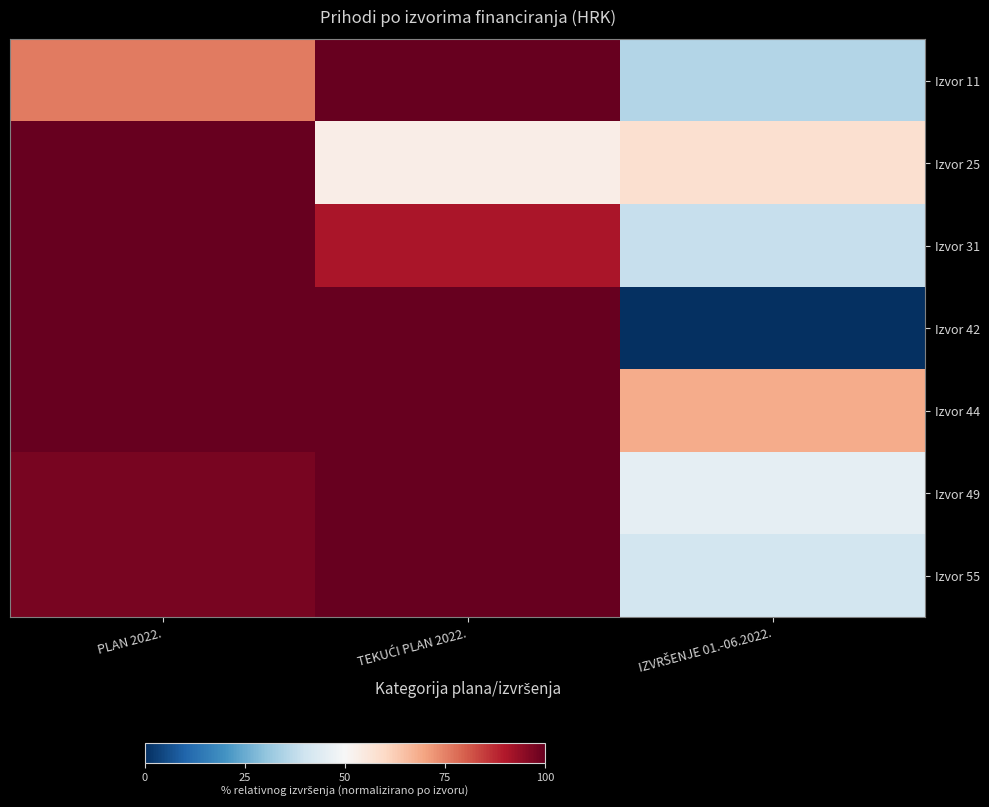

Reading left to right, list all the values displayed in this chart.

Izvor 11: PLAN 2022.=76.0	TEKUĆI PLAN 2022.=100.0	IZVRŠENJE 01.-06.2022.=35.4
Izvor 25: PLAN 2022.=100.0	TEKUĆI PLAN 2022.=53.5	IZVRŠENJE 01.-06.2022.=58.2
Izvor 31: PLAN 2022.=100.0	TEKUĆI PLAN 2022.=90.8	IZVRŠENJE 01.-06.2022.=38.3
Izvor 42: PLAN 2022.=100.0	TEKUĆI PLAN 2022.=100.0	IZVRŠENJE 01.-06.2022.=0.0
Izvor 44: PLAN 2022.=100.0	TEKUĆI PLAN 2022.=100.0	IZVRŠENJE 01.-06.2022.=68.5
Izvor 49: PLAN 2022.=97.5	TEKUĆI PLAN 2022.=100.0	IZVRŠENJE 01.-06.2022.=45.4
Izvor 55: PLAN 2022.=97.6	TEKUĆI PLAN 2022.=100.0	IZVRŠENJE 01.-06.2022.=40.7